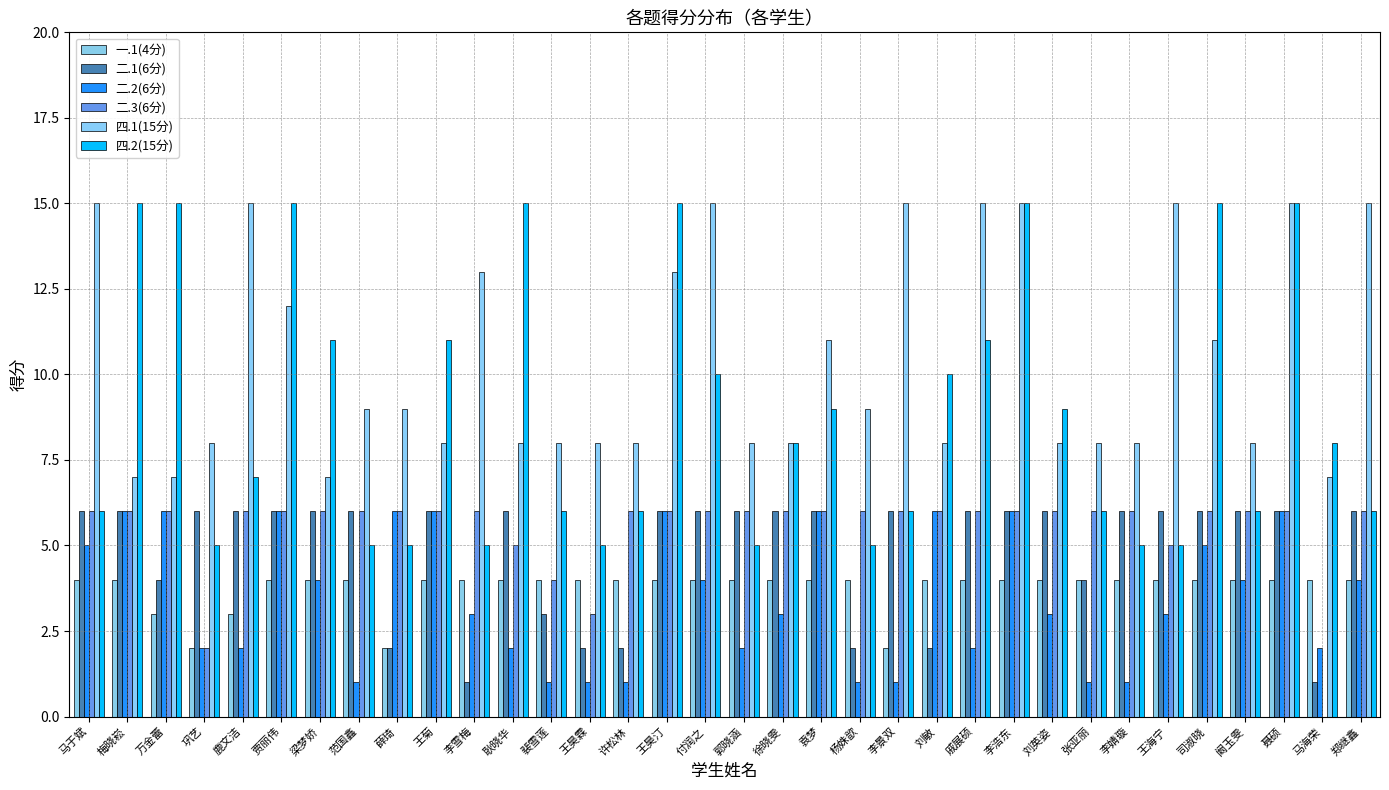

What is the sum of all 四.2(15分) values?

301